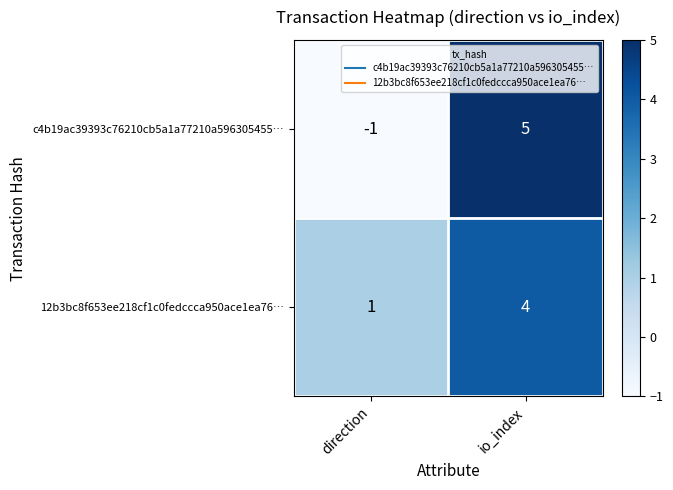

Which series has the largest total across all categories?

12b3bc8f653ee218cf1c0fedccca950ace1ea76…